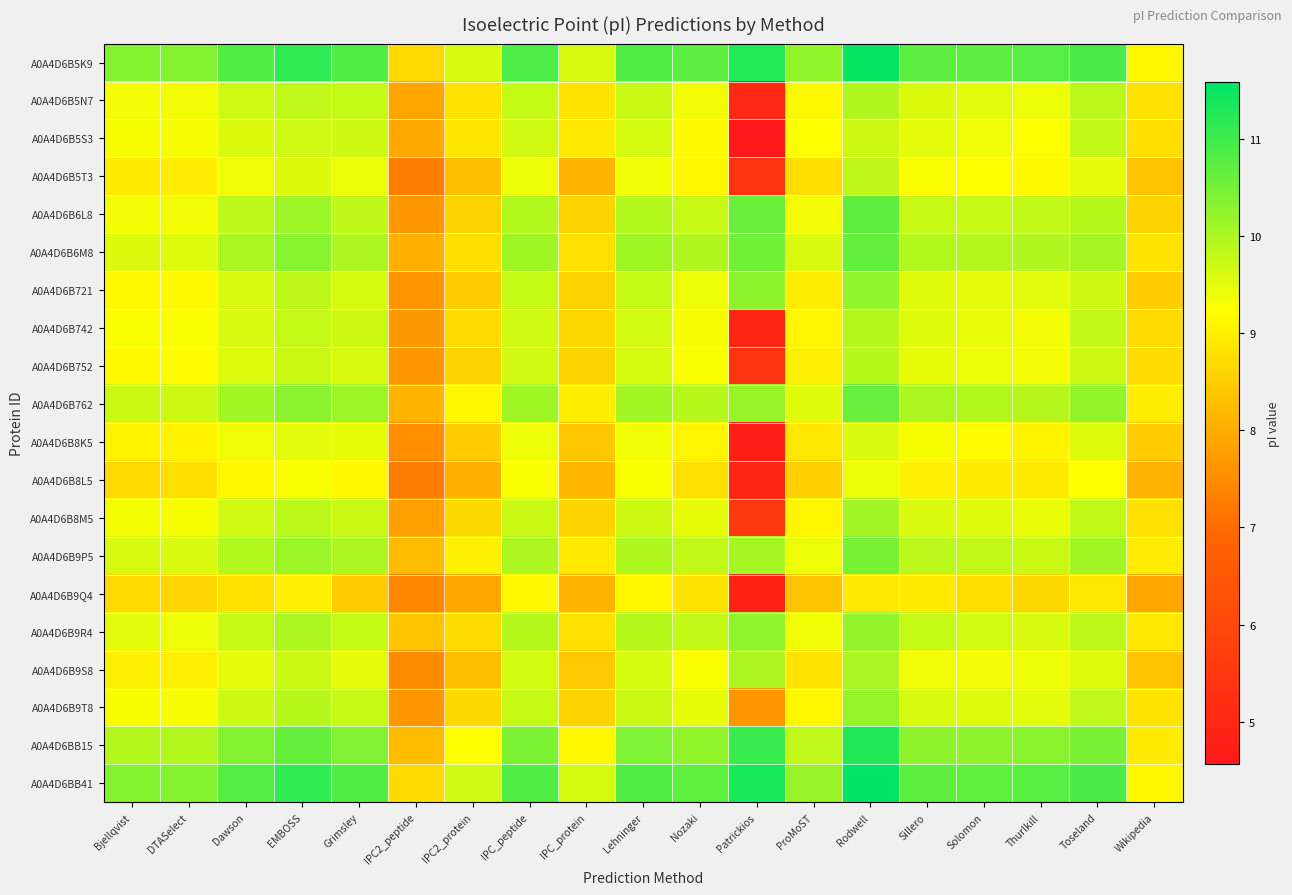

Which has a higher value, IPC_peptide or ProMoST?

IPC_peptide